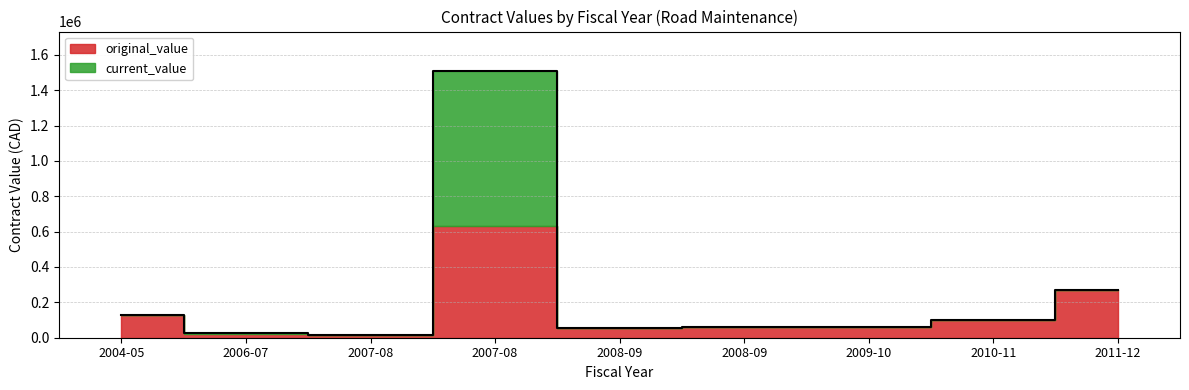

Reading right to left, list all the values displayed in this chart.

269000.0	99900.0	62300.0	58240.0	53962.0	1505434.7	13020.0	25080.0	128625.0